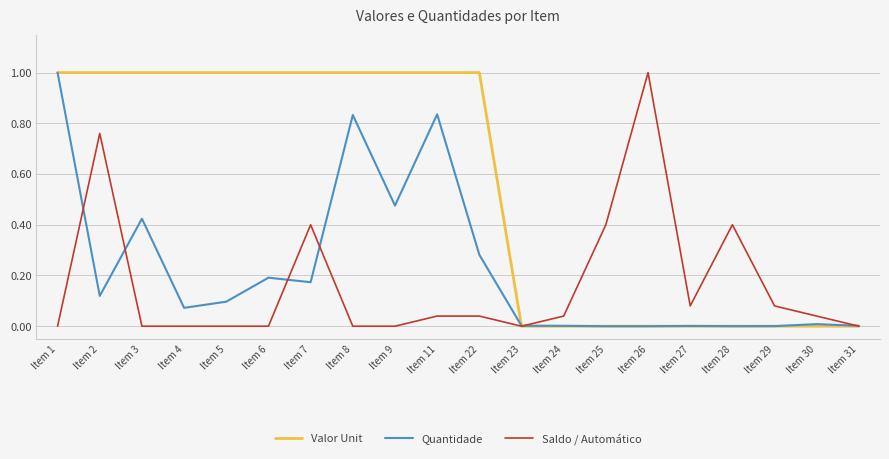

Which series changed the most between Item 2 and Item 28?

Valor Unit